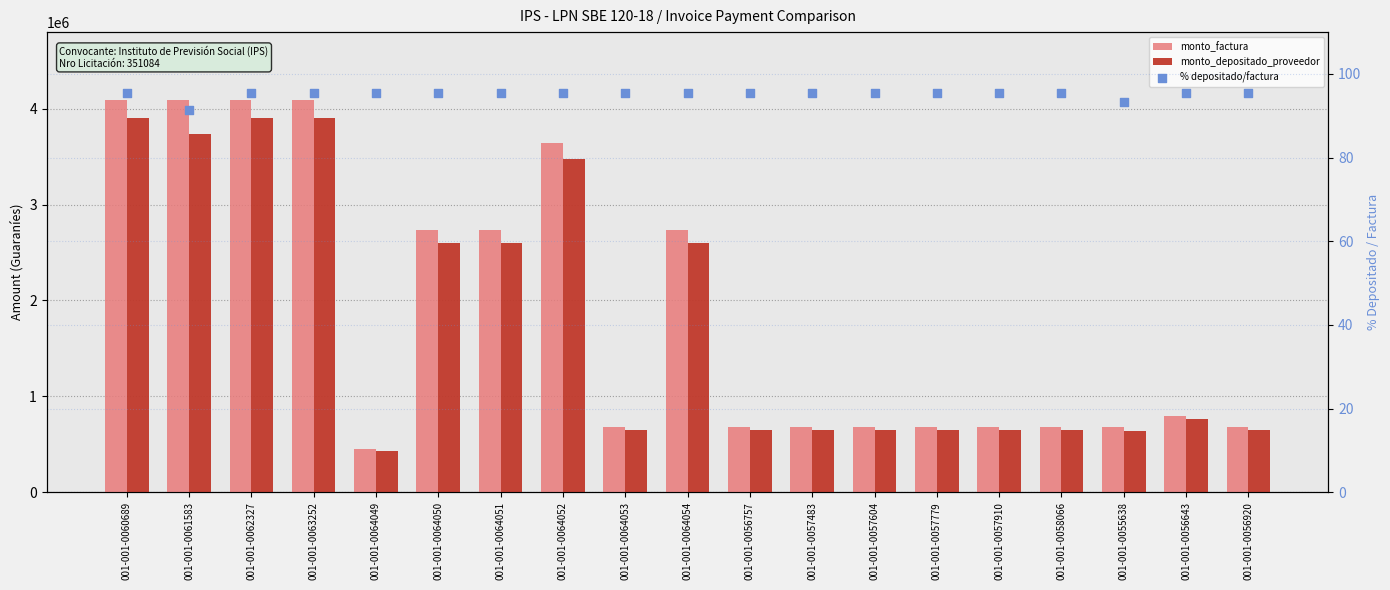

Which series has the widest spread of Y values?

monto_factura